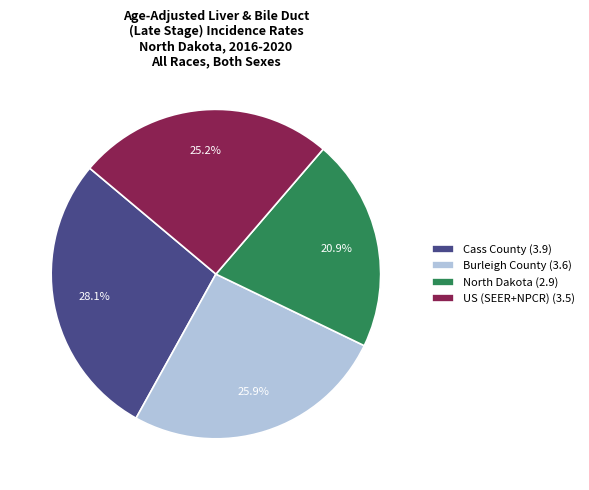

Does Cass County account for over 50% of the chart?

No